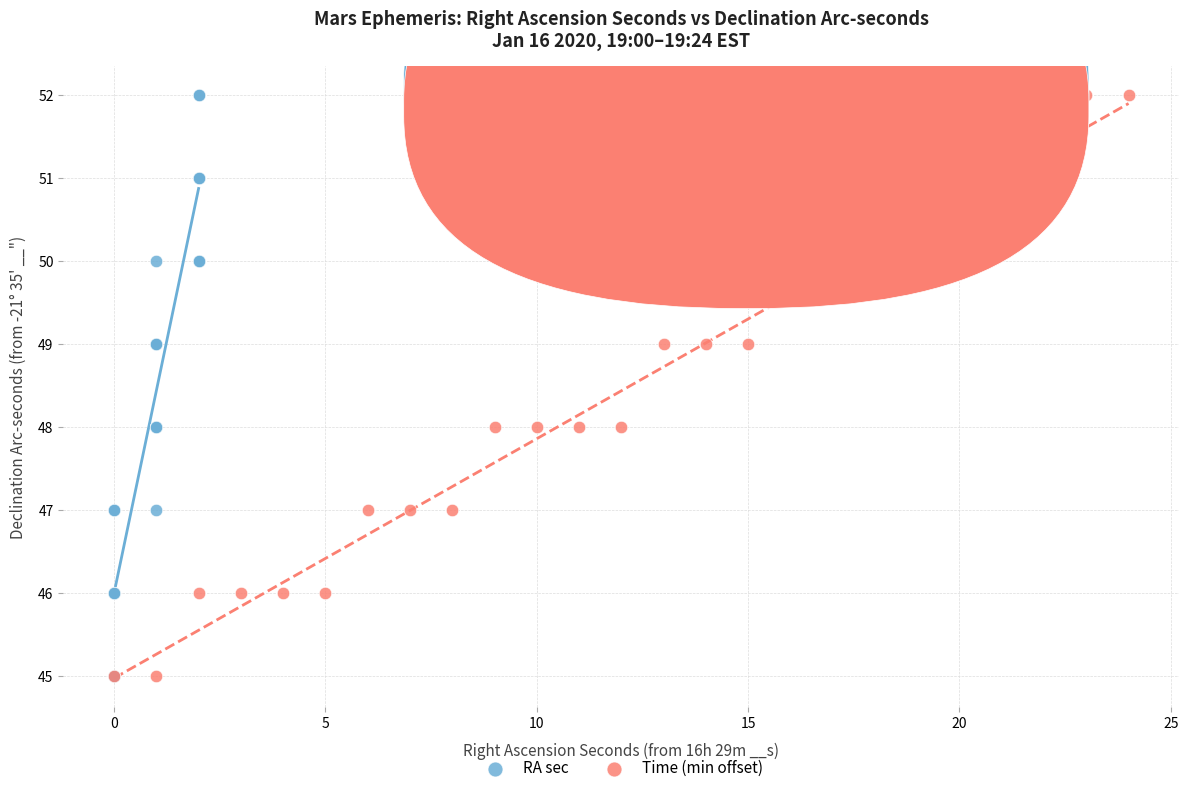

What are all the series names shown in the legend?

RA sec, Time (min offset)